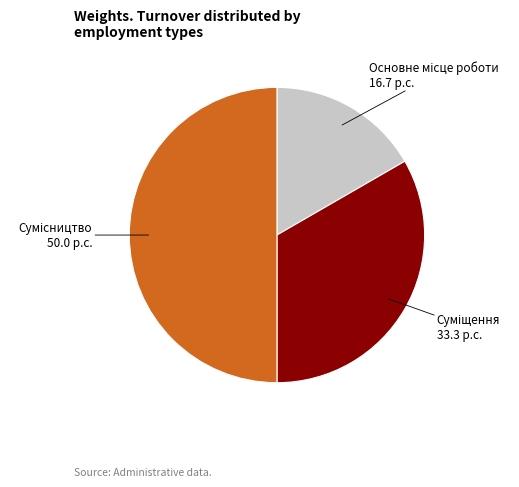

How many segments does this pie chart have?

3